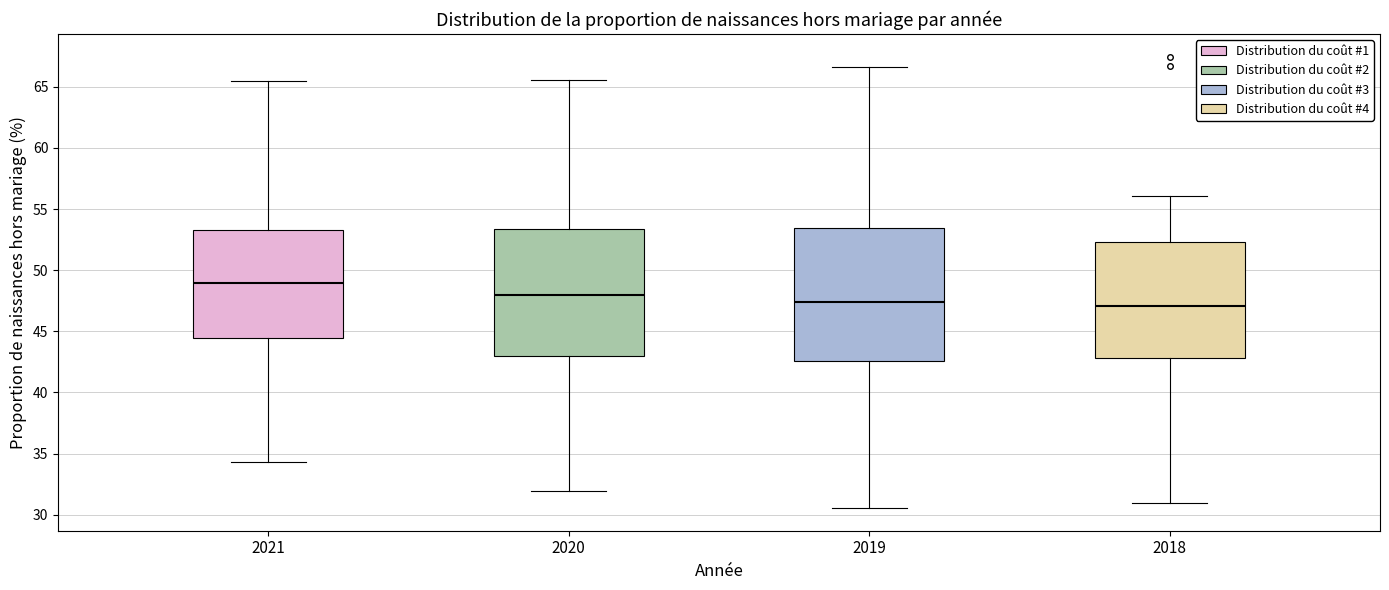

Which box has the highest median line?

2021